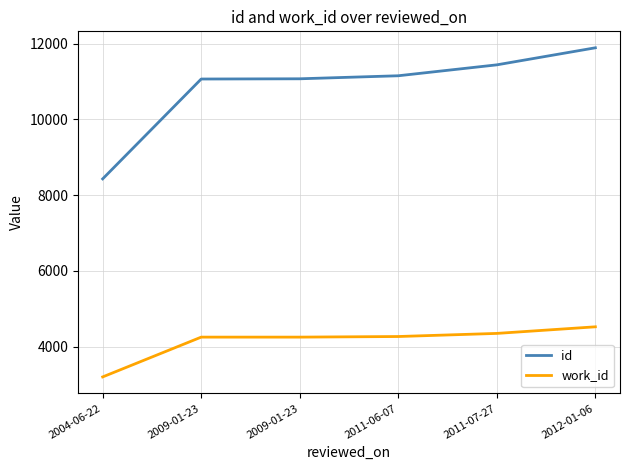

True or false: id has more than 0 interior local peaks.

False